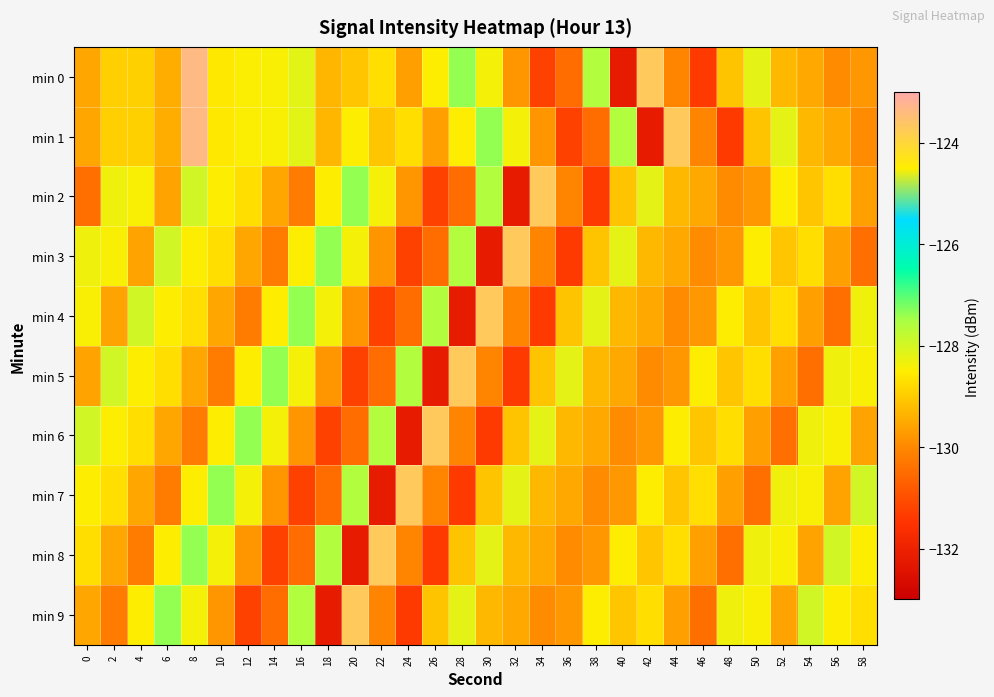

Rank the series by their maximum value, from highest to lowest.

min 0, min 1, min 2, min 3, min 4, min 5, min 6, min 7, min 8, min 9